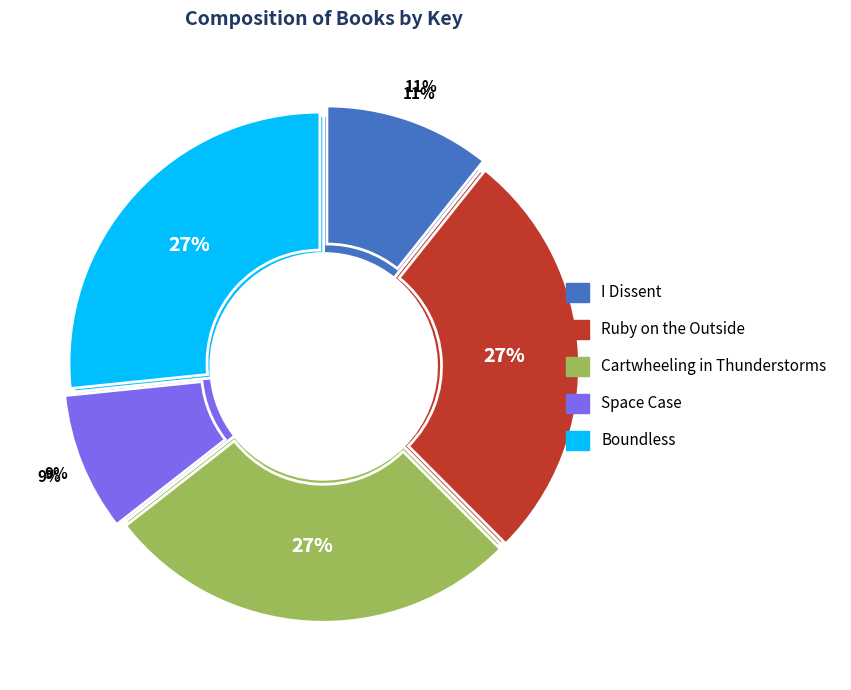

Which slice is the largest?

Cartwheeling in Thunderstorms